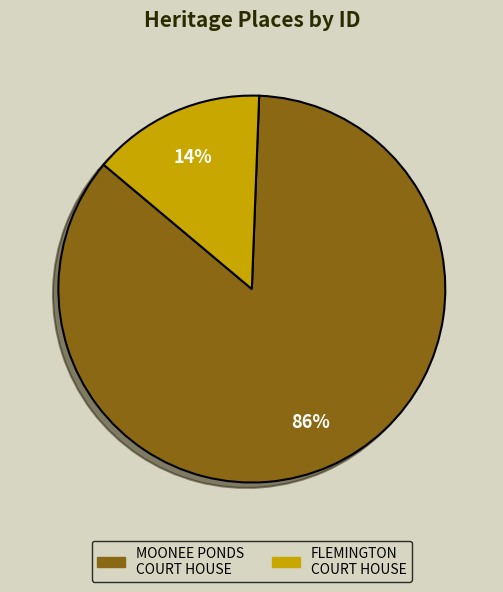

How many segments does this pie chart have?

2